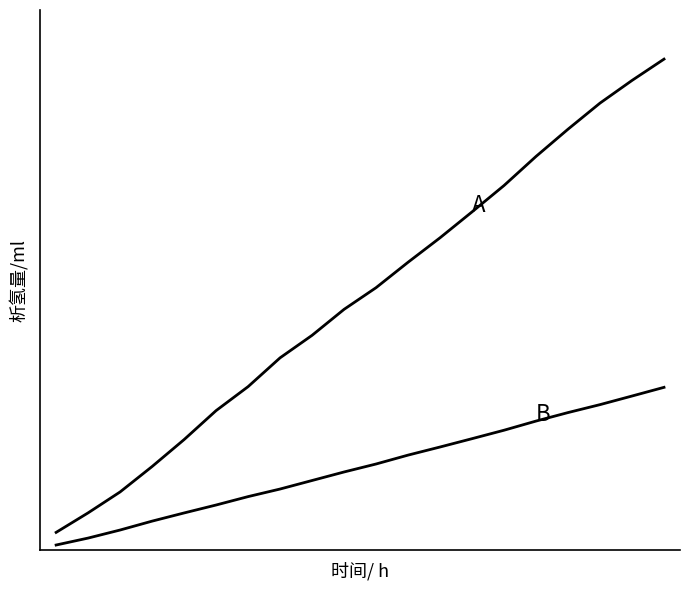

Does the chart display data point markers on the line(s)?

No